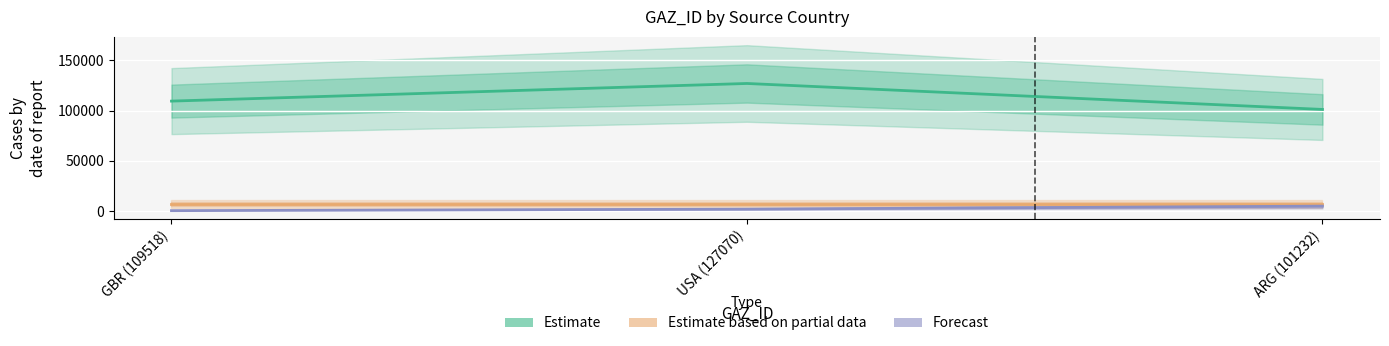

Is the value of Forecast at USA (127070) greater than the value of Estimate based on partial data at GBR (109518)?

No